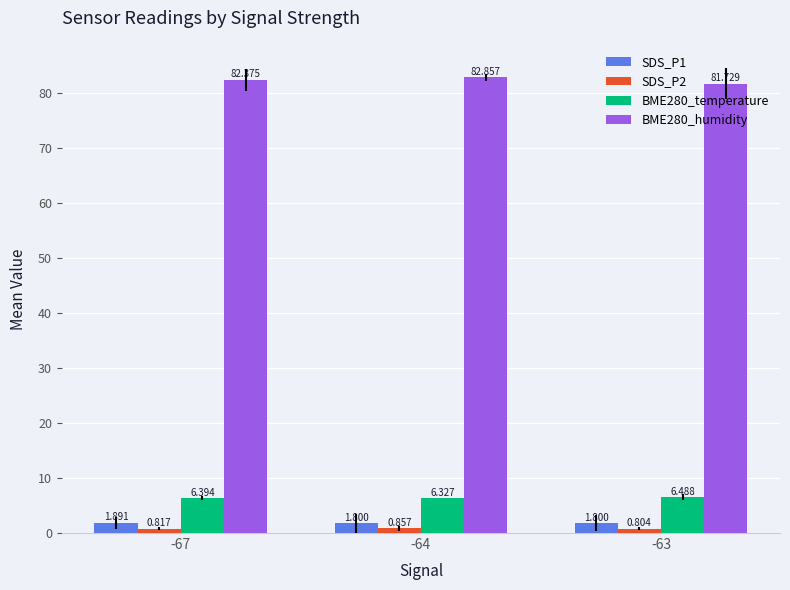

How many bars are there in each group?

4